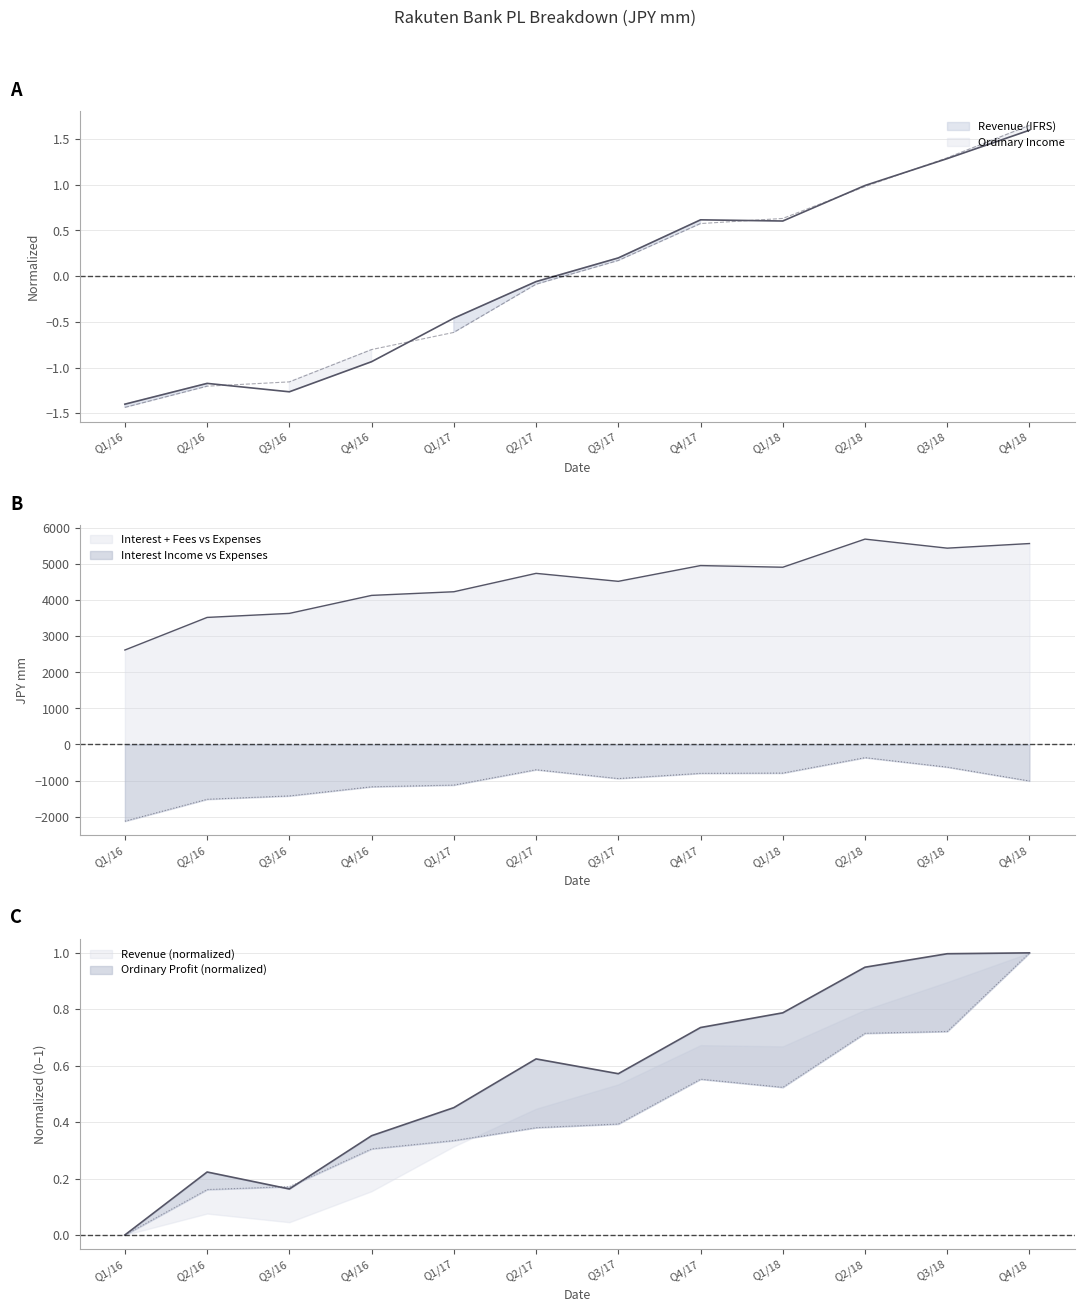

At which category does the chart reach its minimum across all series?

Q1/16